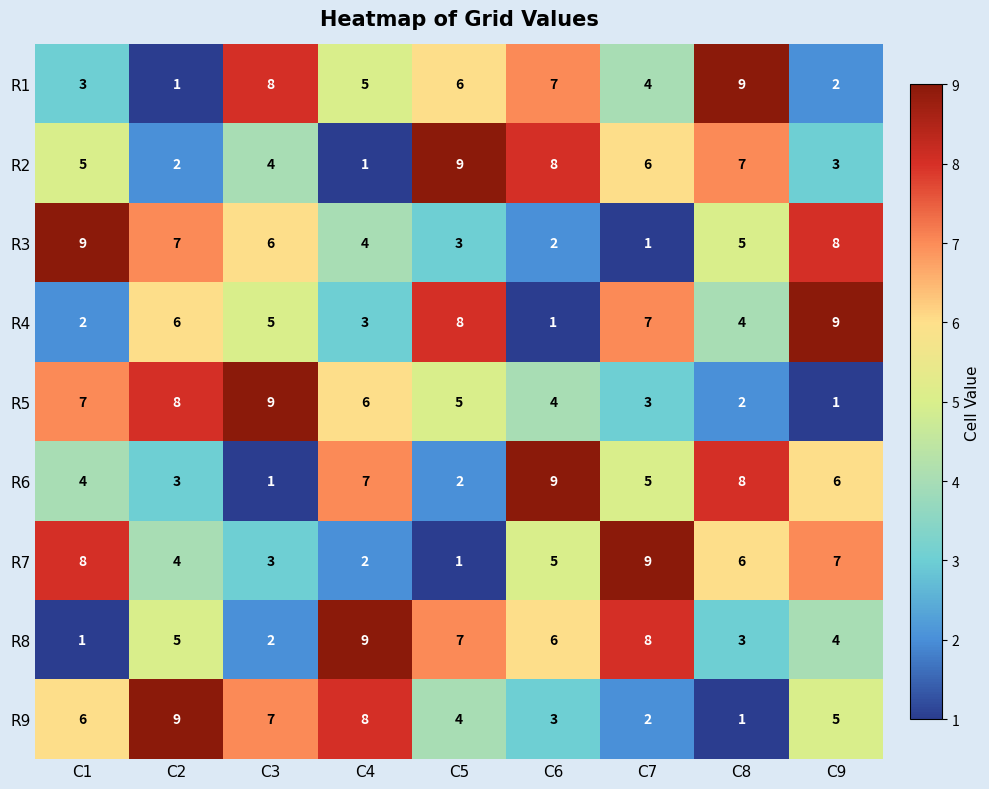

At C8, list the series in order from smallest to largest.

R9, R5, R8, R4, R3, R7, R2, R6, R1